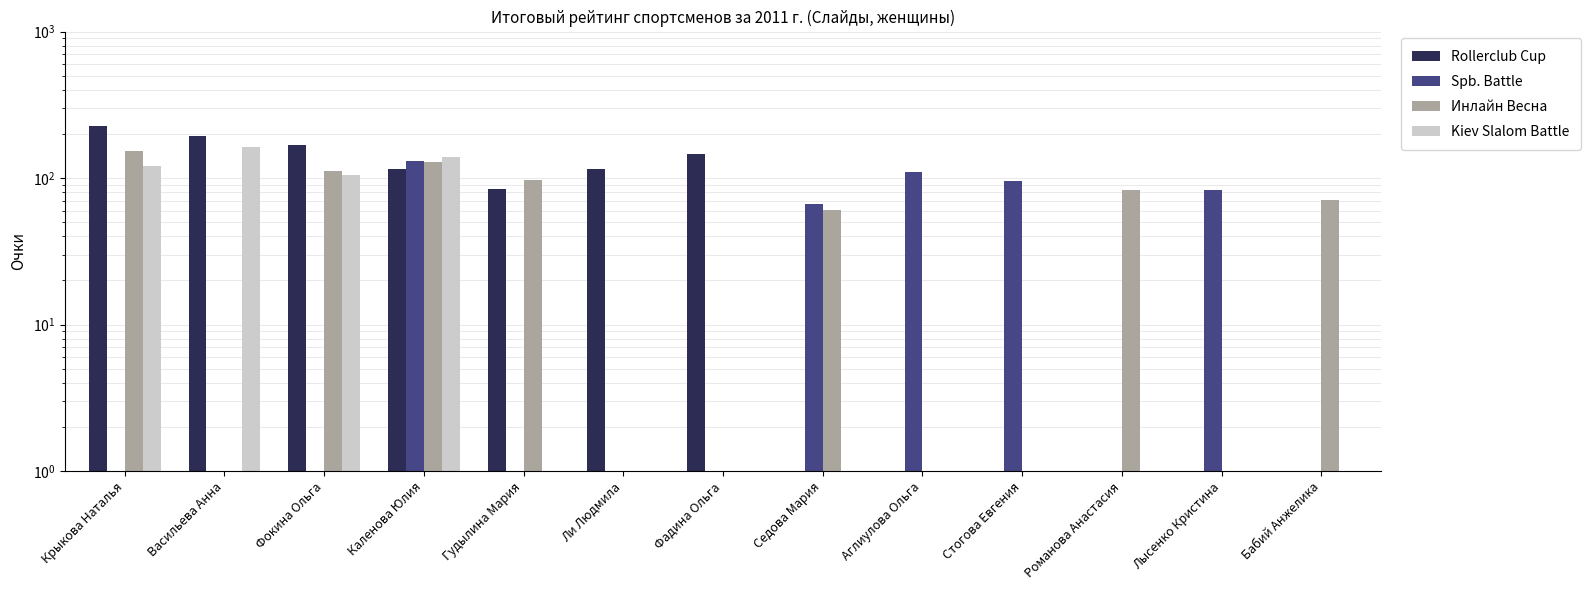

What is the sum of the Kiev Slalom Battle values at Фадина Ольга and Бабий Анжелика?

0.2